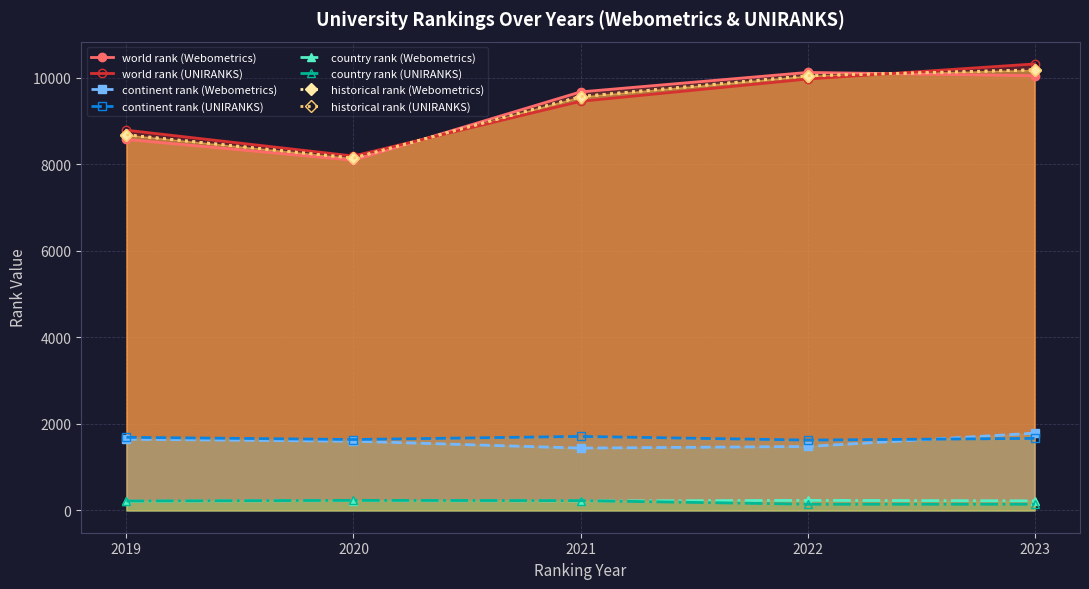

True or false: world rank has more than 1 points higher than both neighbors.

False